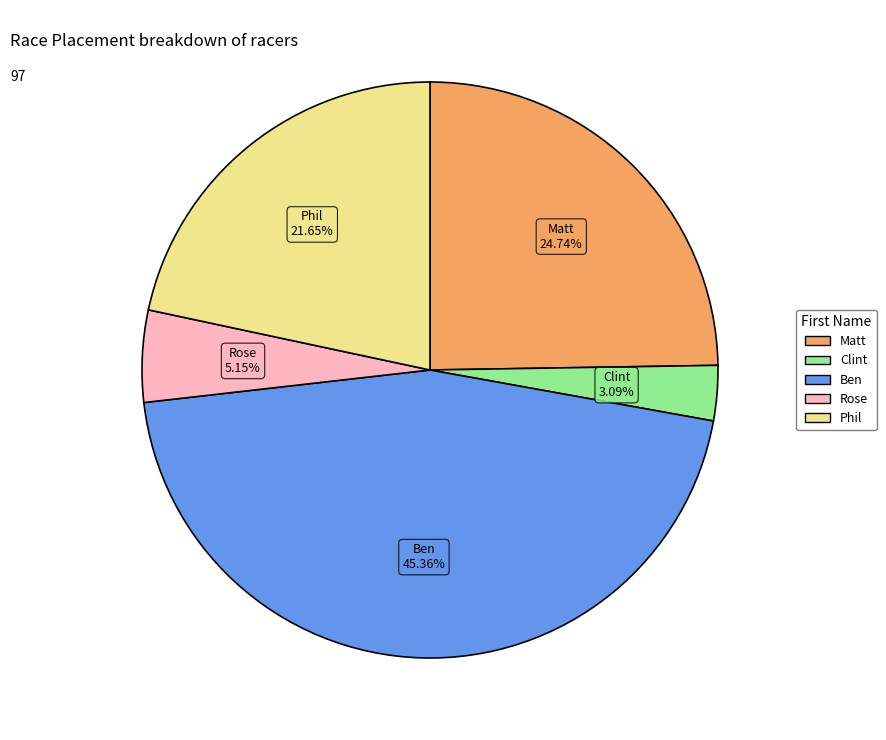

Is there a majority slice in this chart?

No